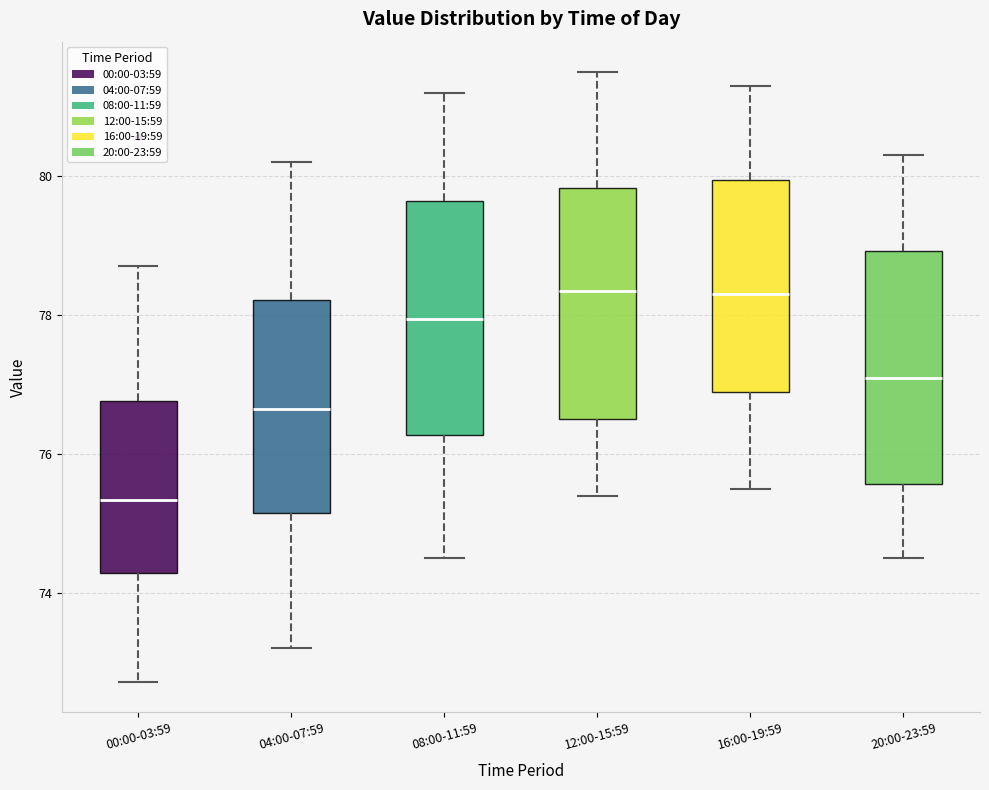

Reading left to right, read every box against the y-axis: the position of its median line, the range the box covers, and the ends of its whiskers. The values are not printed on the chart, so give them approximately, as read against the axis.

00:00-03:59: median 75.4, box 74.2 to 76.8, whiskers 72.8 to 78.8
04:00-07:59: median 76.6, box 75.2 to 78.2, whiskers 73.2 to 80.2
08:00-11:59: median 78.0, box 76.2 to 79.6, whiskers 74.6 to 81.2
12:00-15:59: median 78.4, box 76.6 to 79.8, whiskers 75.4 to 81.6
16:00-19:59: median 78.4, box 77.0 to 80.0, whiskers 75.6 to 81.4
20:00-23:59: median 77.2, box 75.6 to 79.0, whiskers 74.6 to 80.4